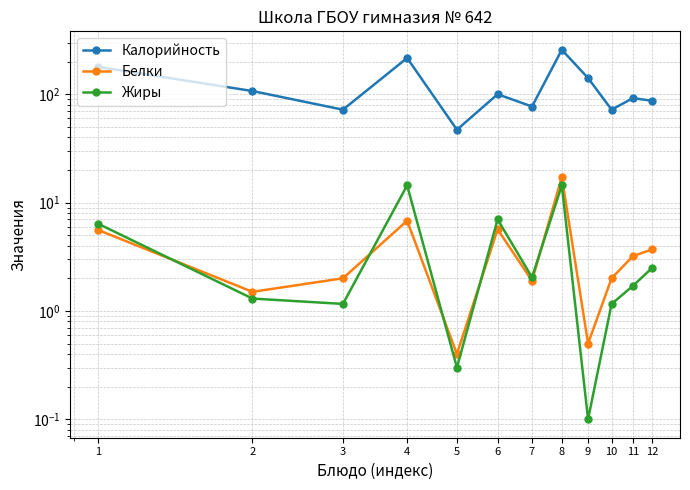

What is the total value across all series at 5?

47.7